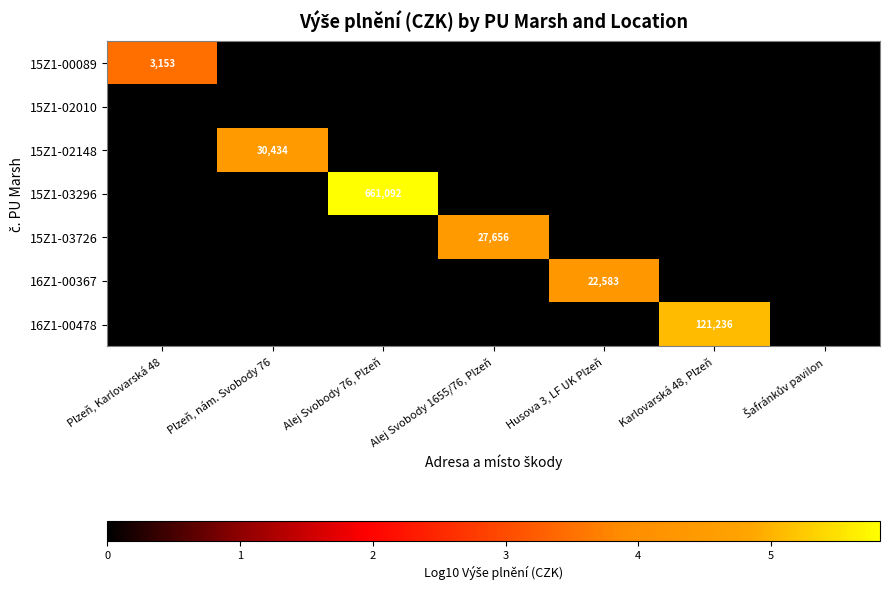

How many categories are shown in the chart?

7